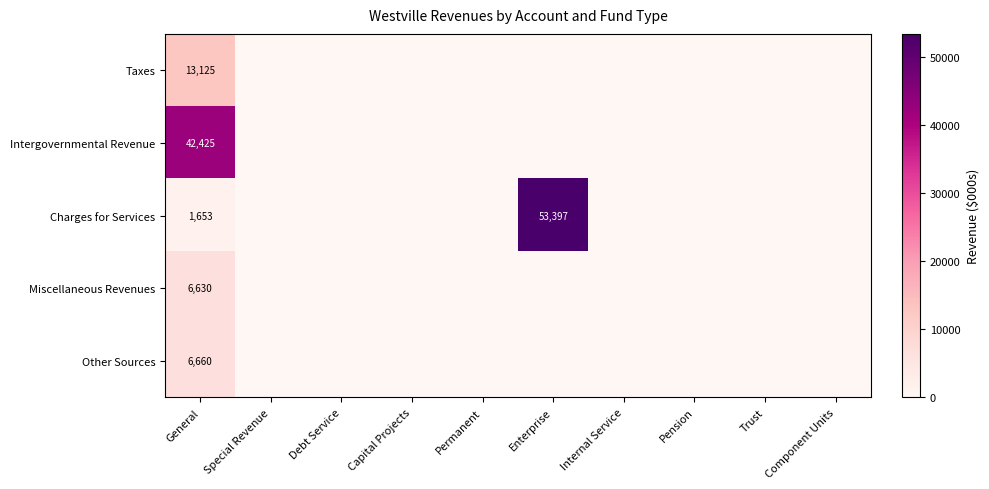

Rank the series at General from highest to lowest value.

Intergovernmental Revenue, Taxes, Other Sources, Miscellaneous Revenues, Charges for Services